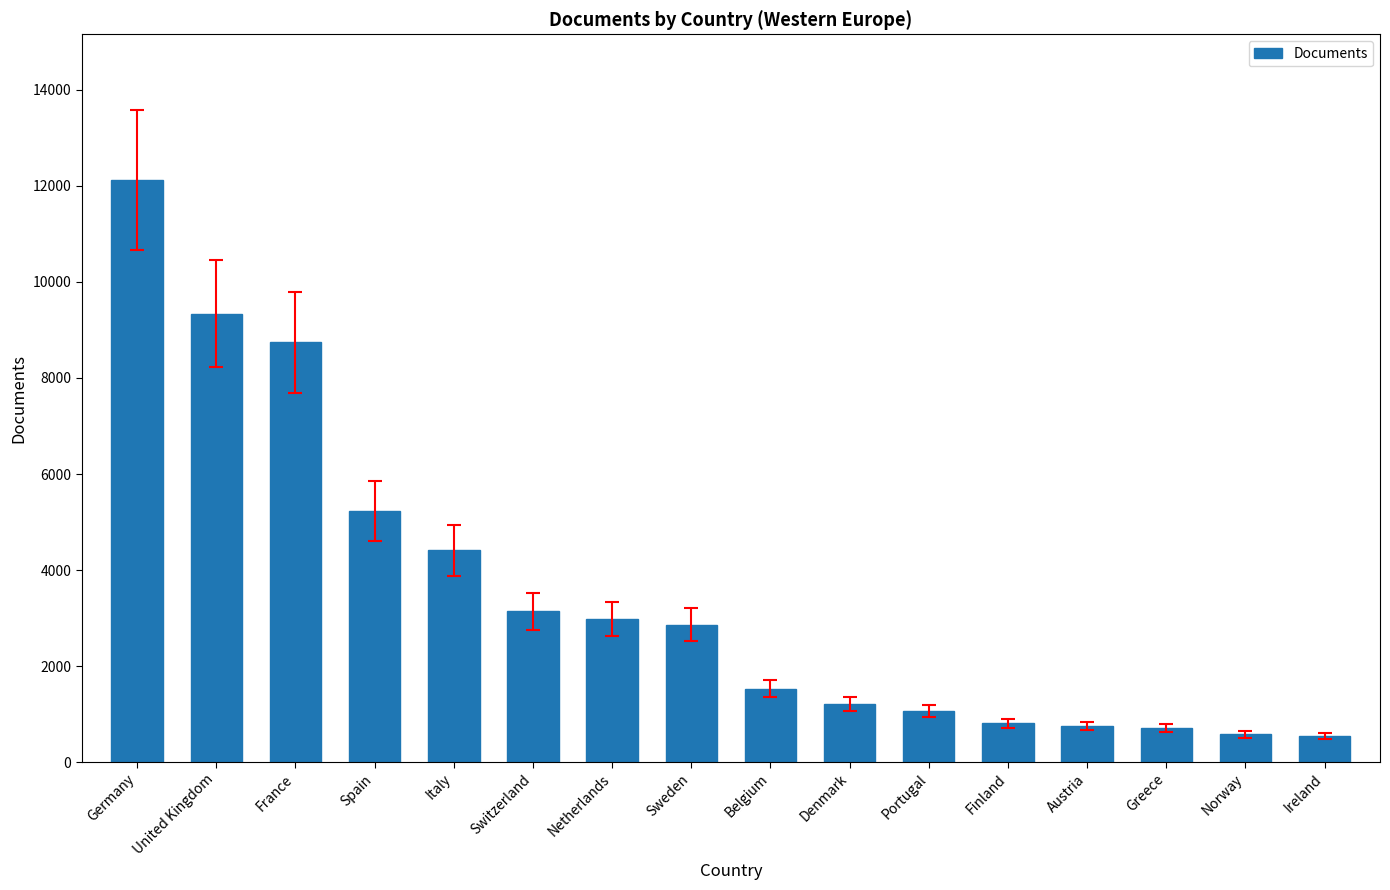

What is the minimum value shown in the chart?

544